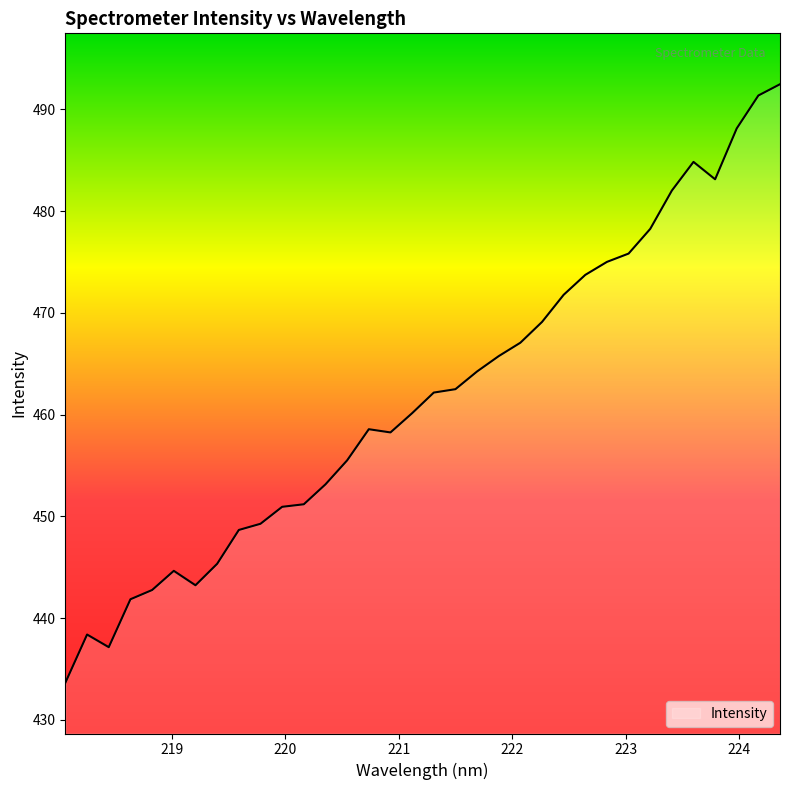

What is the minimum value shown in the chart?

433.7